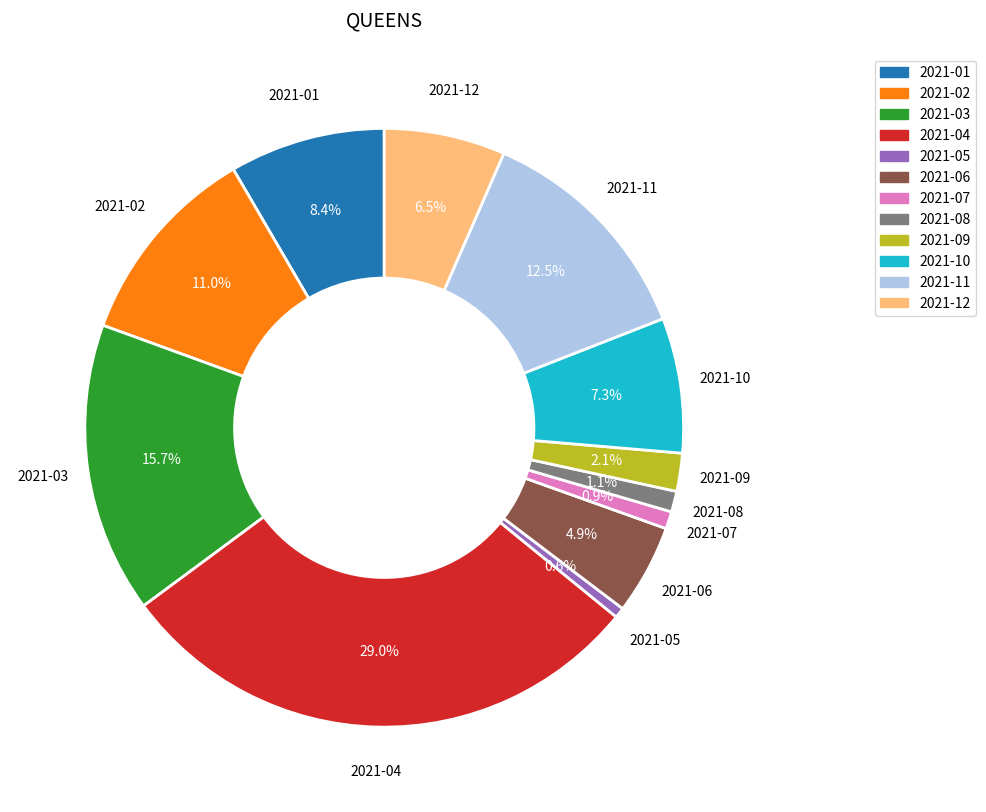

Do 2021-07 and 2021-05 together represent more than half of the pie?

No